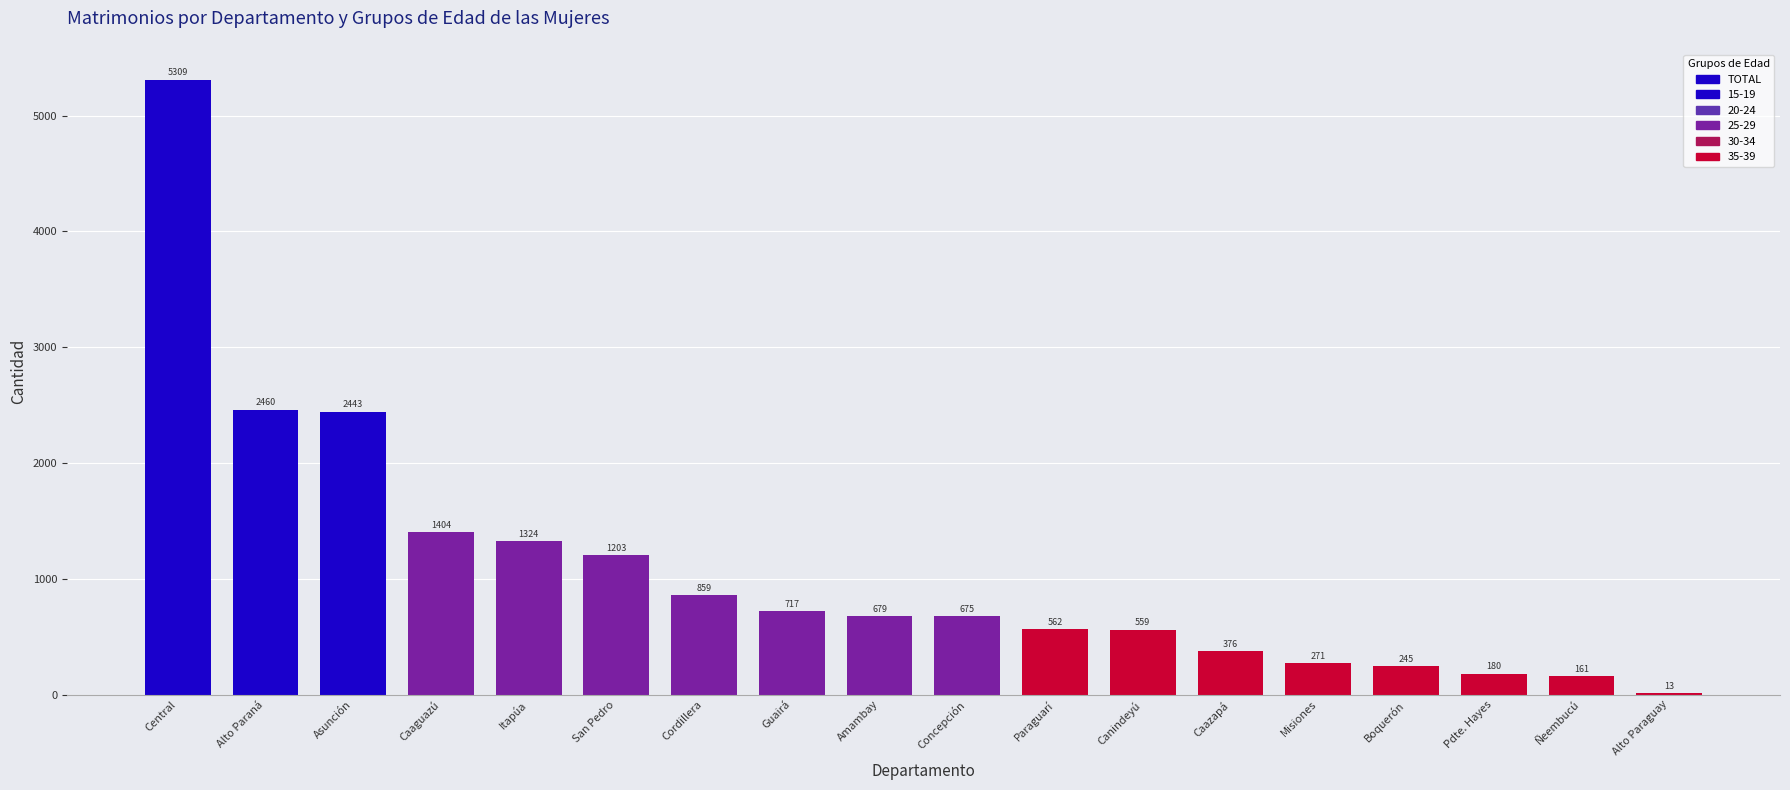

How many data points does each series have?

18